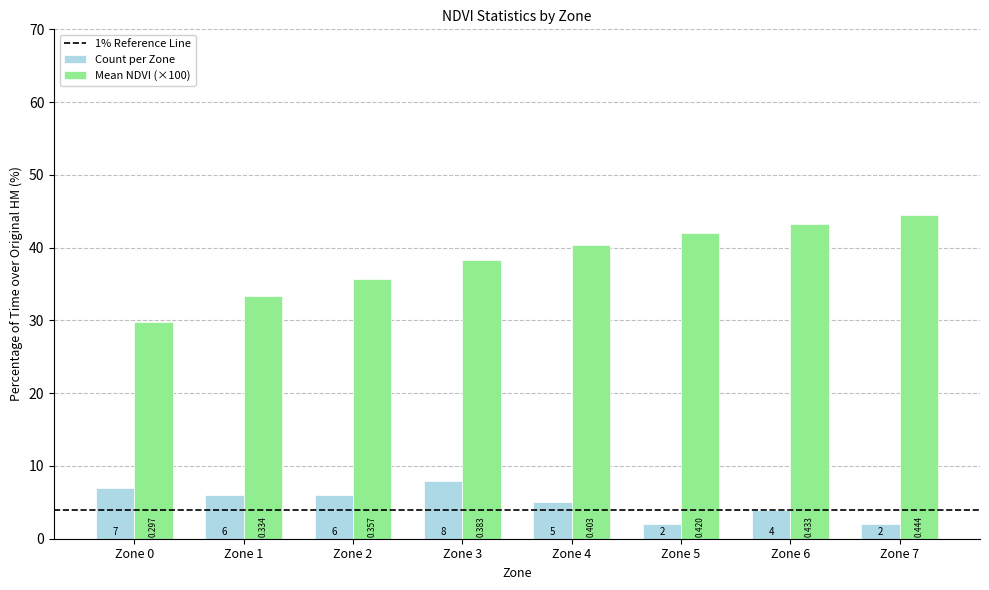

Is the value of Count per Zone at Zone 4 greater than the value of Mean NDVI (×100) at Zone 7?

No